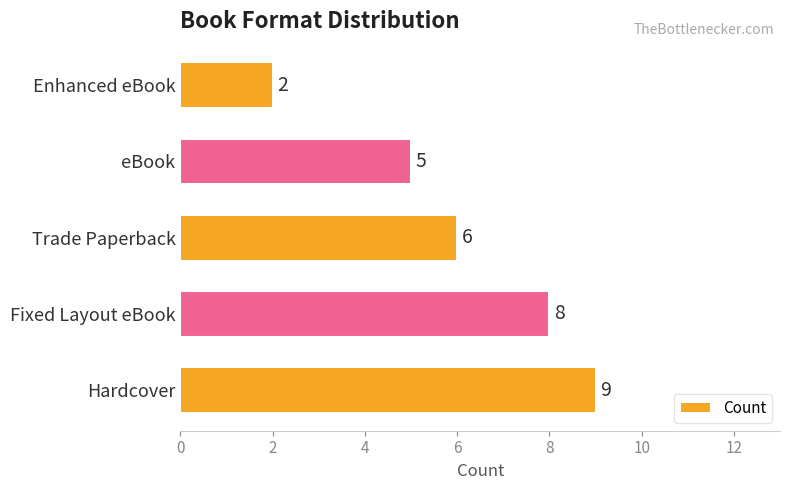

Which has a higher value, Enhanced eBook or eBook?

eBook